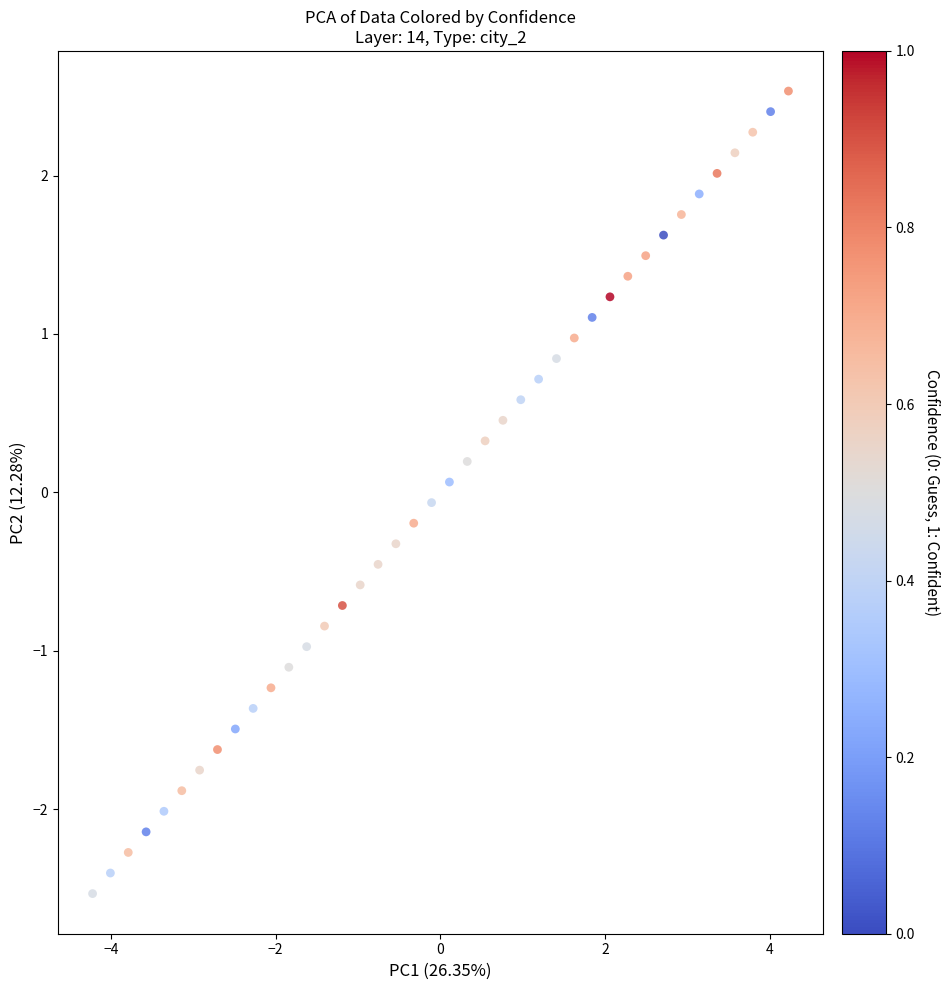

What is the range of X values (max minus min)?

8.4